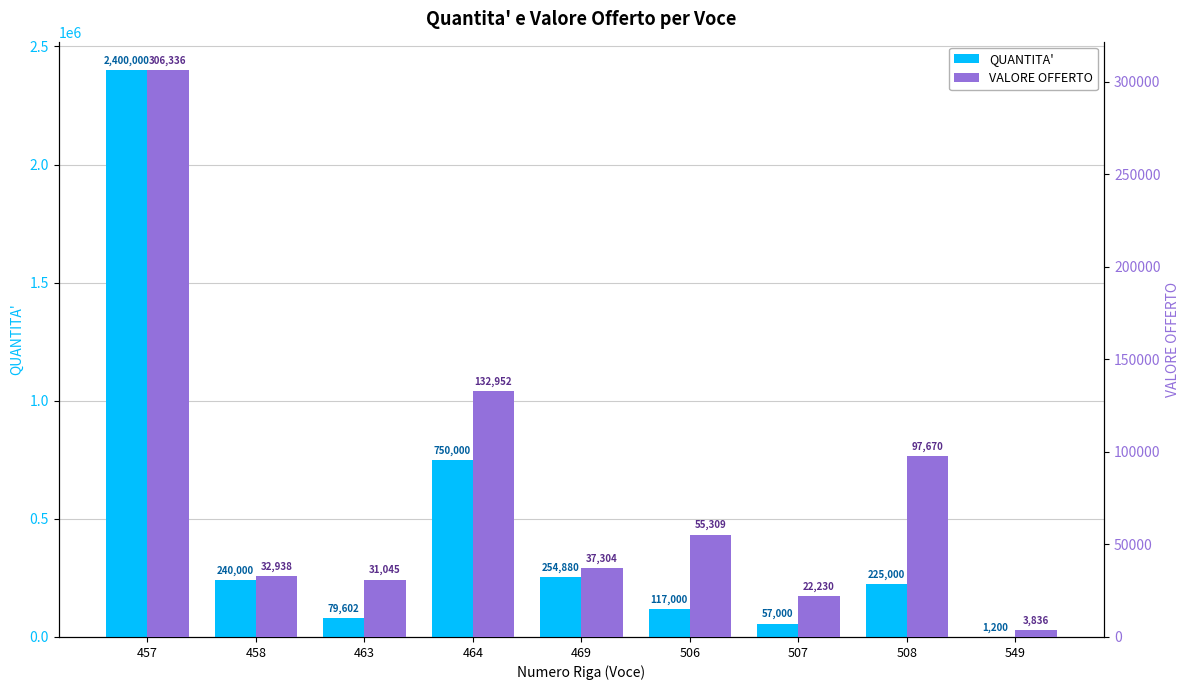

At which label does VALORE OFFERTO first exceed 37304?

457